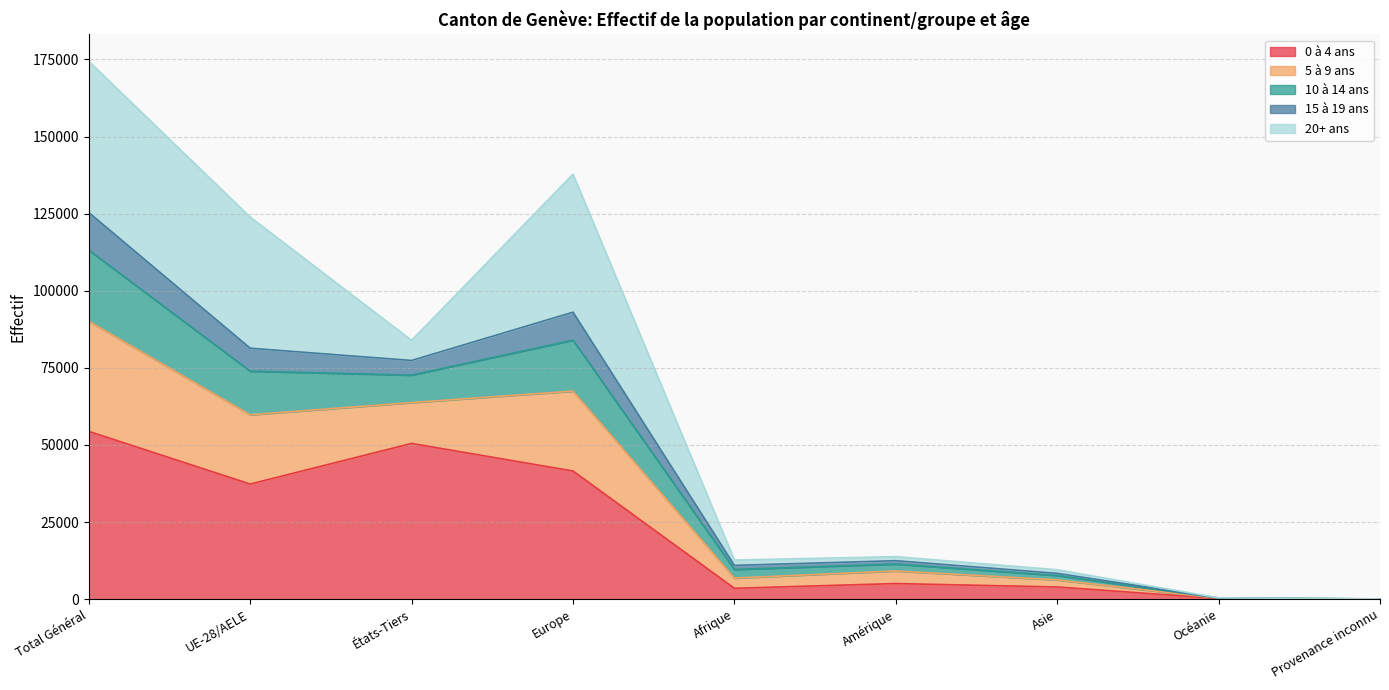

What is the label of the 5th point from the left?

Afrique